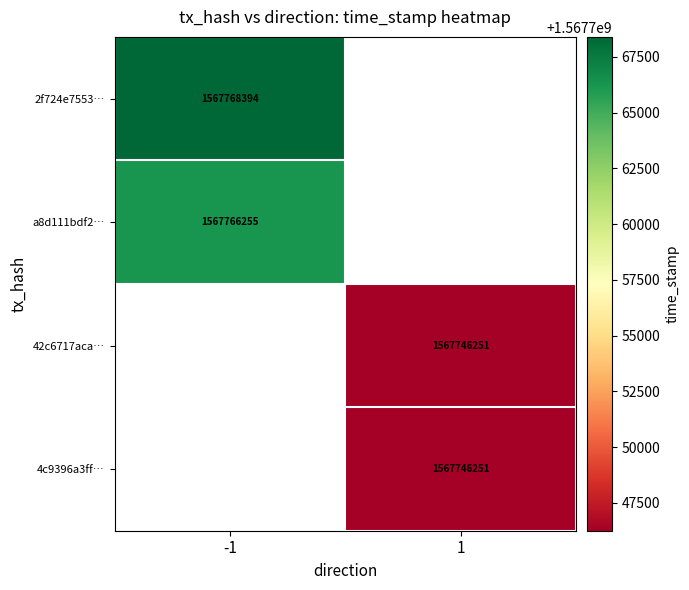

The value of 2f724e7553… at -1 is 2291937963. True or false?

False